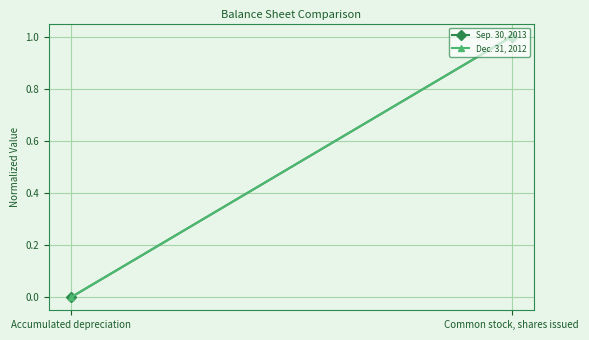

List the labels in order of Dec. 31, 2012 value, largest first.

Common stock, shares issued, Accumulated depreciation